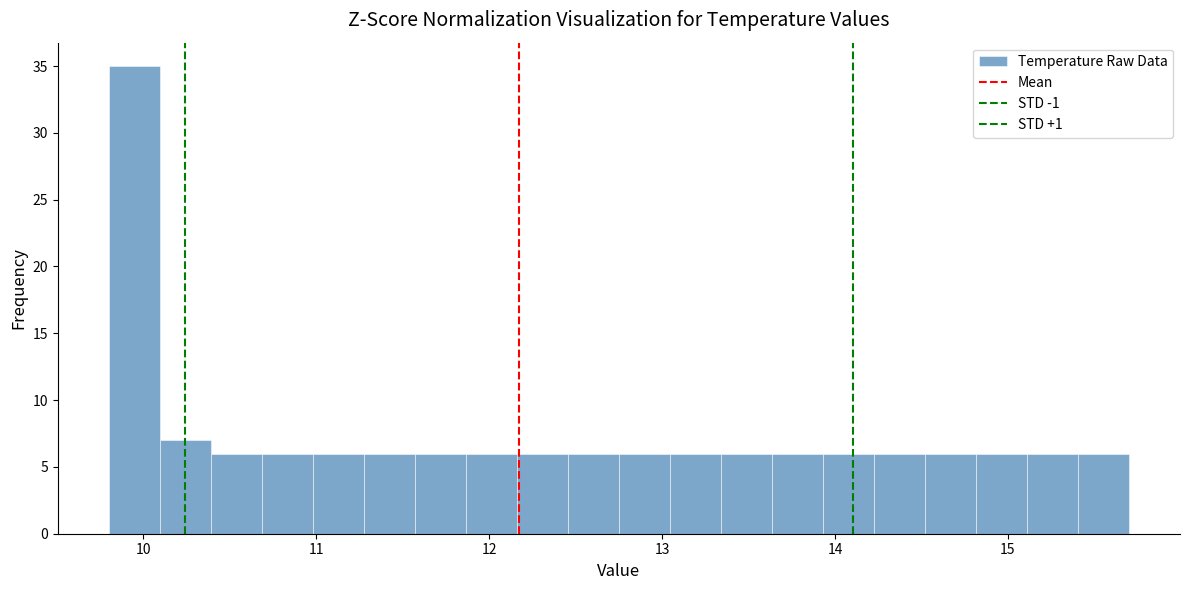

Read against the x-axis, roughly where is the centre of the tallest bar?

9.9